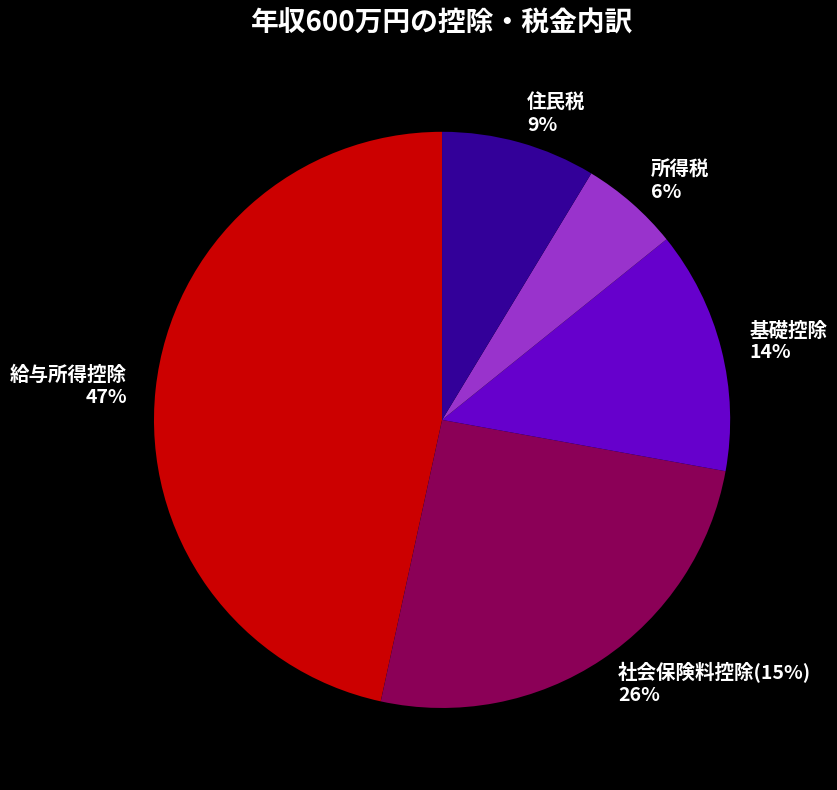

To the nearest percent, what portion does 給与所得控除 represent?

47%